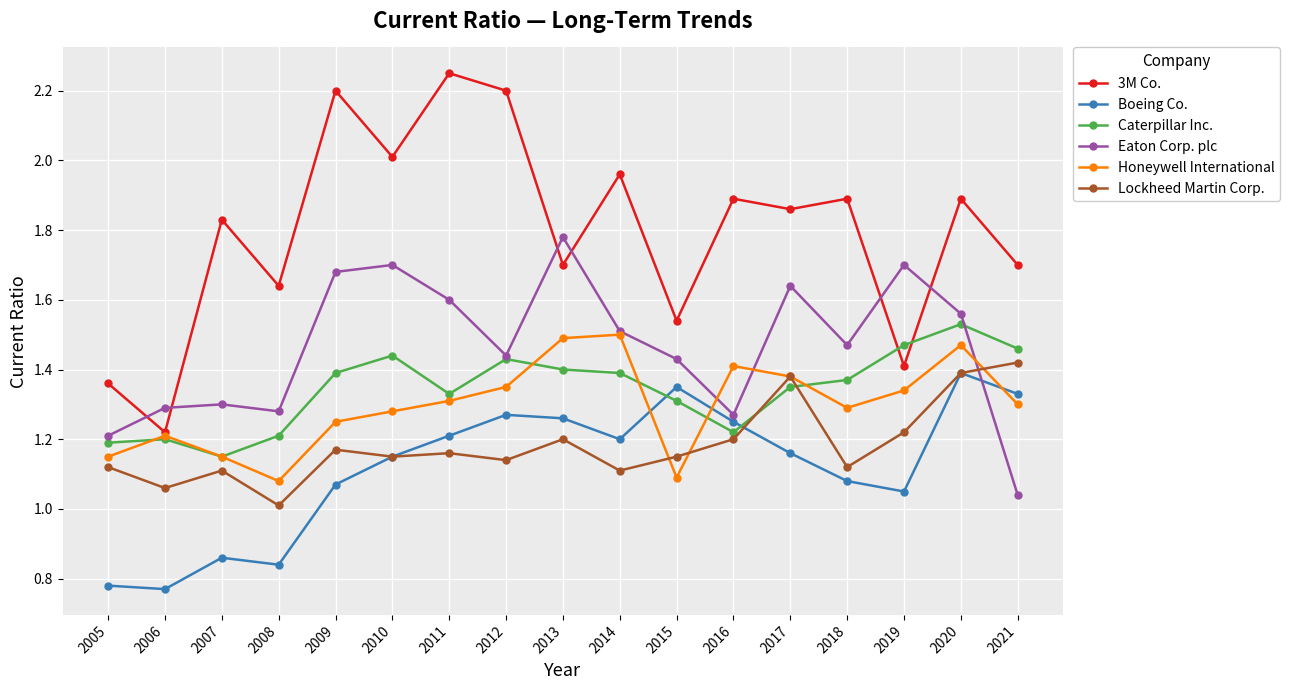

Which series has the widest spread of values?

3M Co.